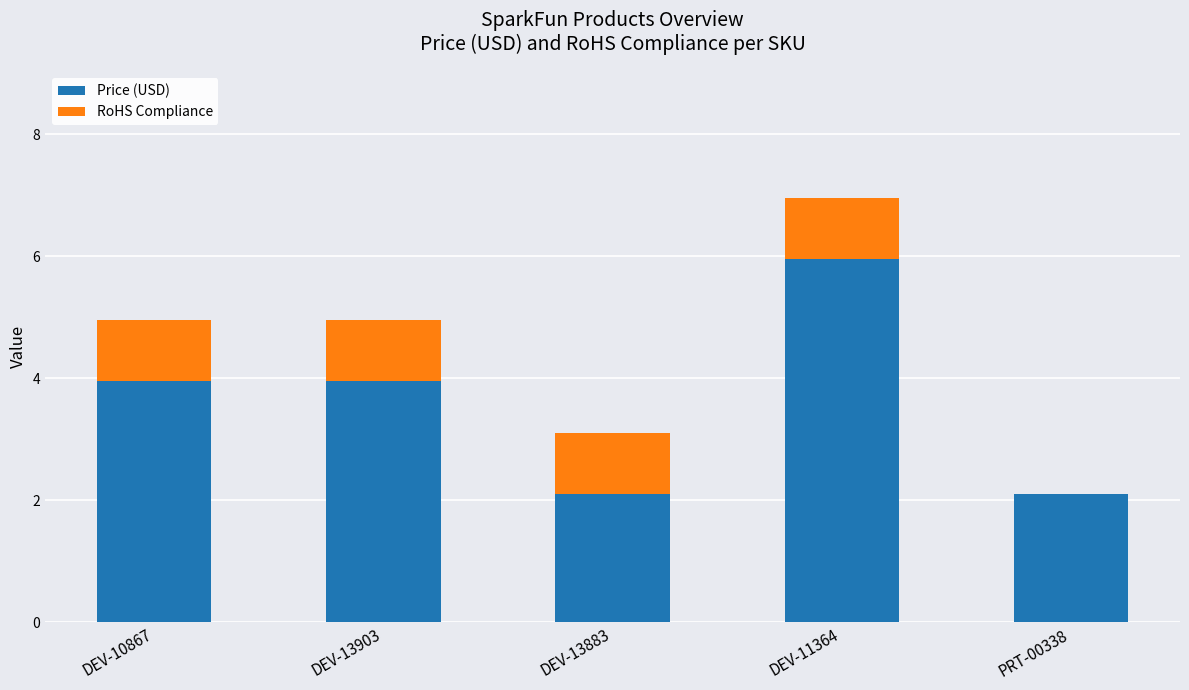

What is the maximum value for Price (USD)?

6.0